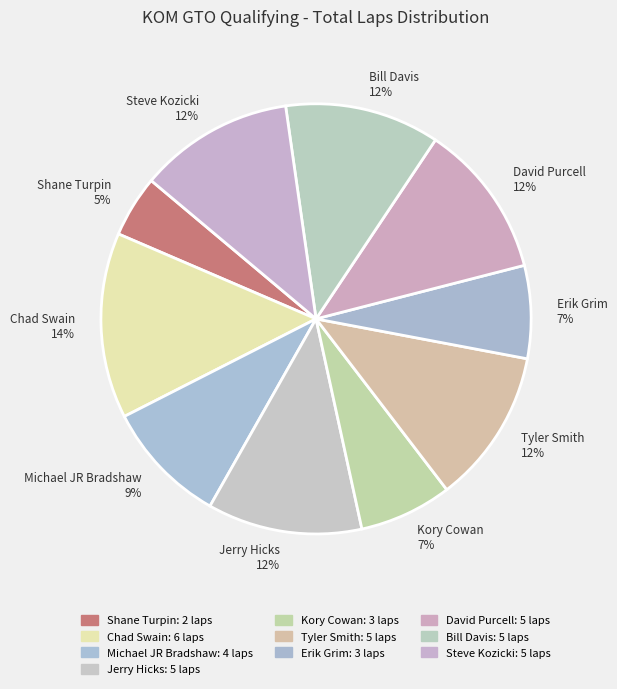

Which category has the biggest portion of the pie?

Chad Swain